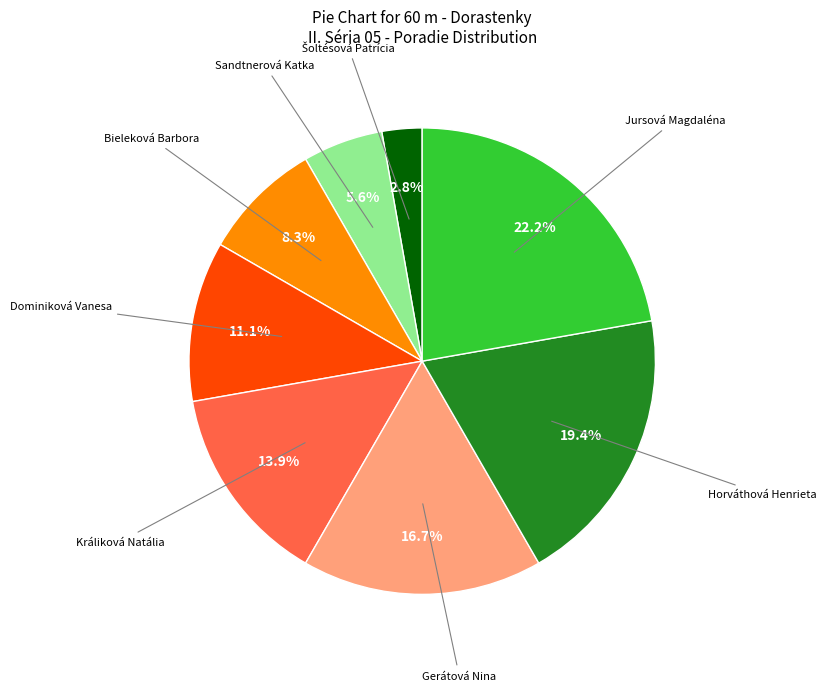

Is there a majority slice in this chart?

No